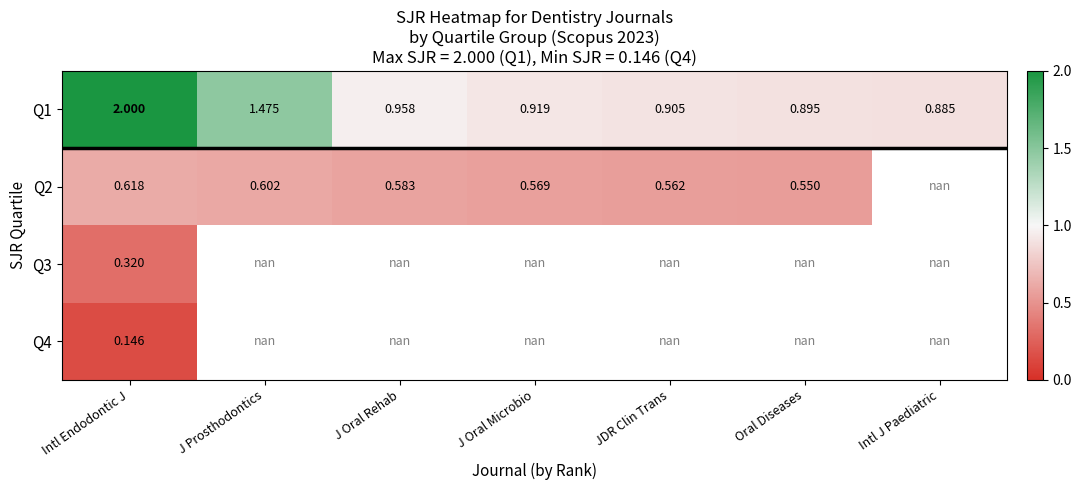

The value of Q1 at Intl Endodontic J is 2.7. True or false?

False